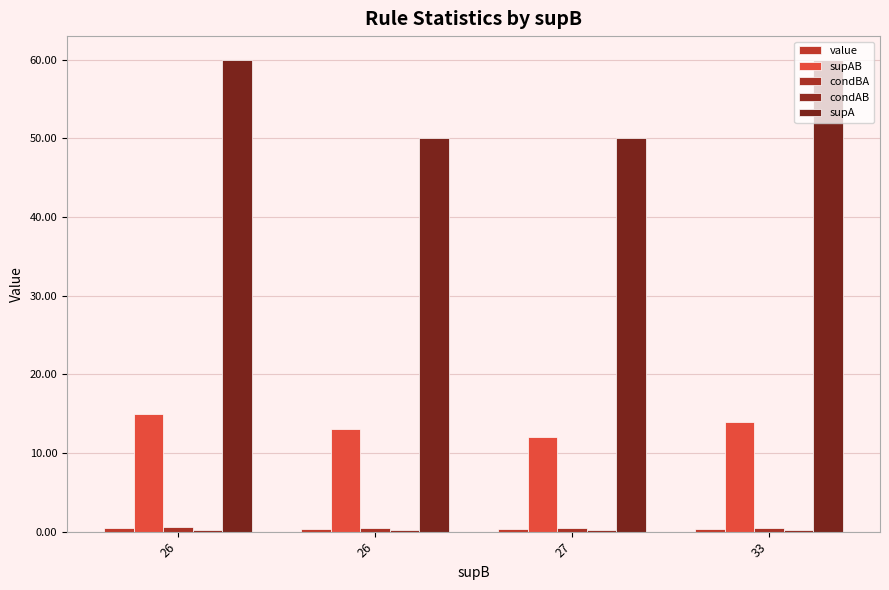

Between 26 and 27, which series saw the biggest shift?

supA